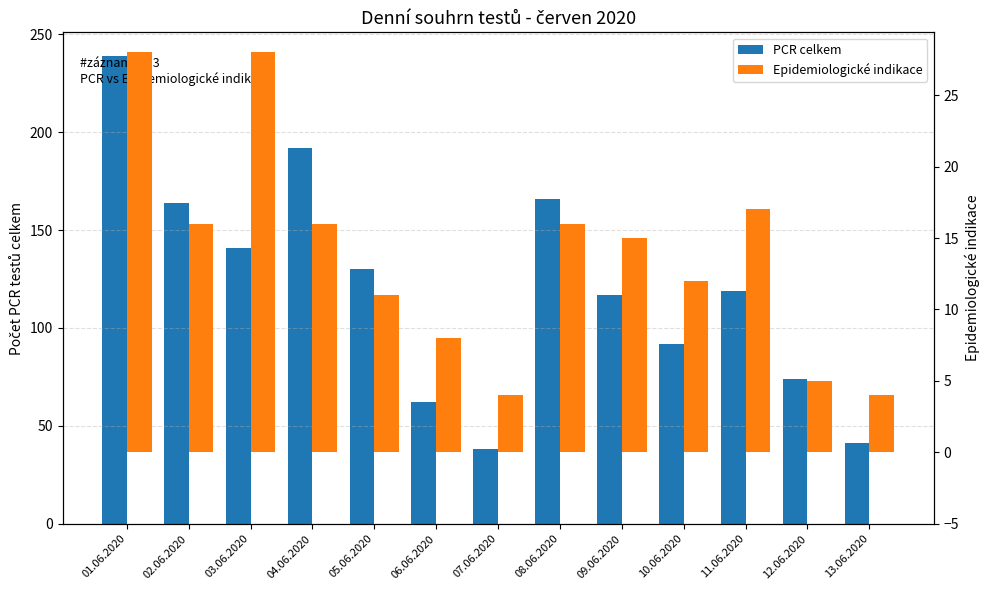

What is the maximum value shown in the chart?

239